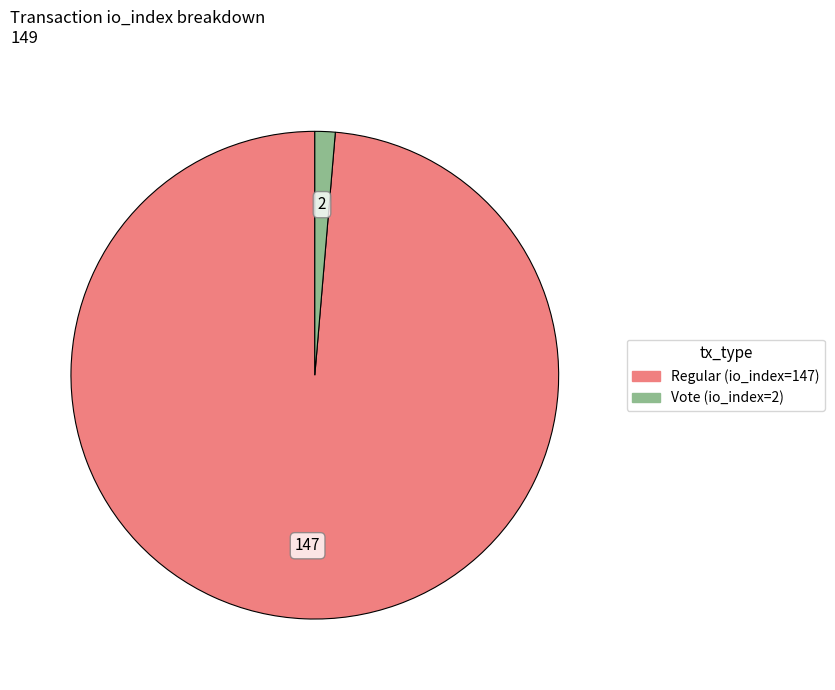

Rank the categories by value from highest to lowest.

Regular (io_index=147), Vote (io_index=2)